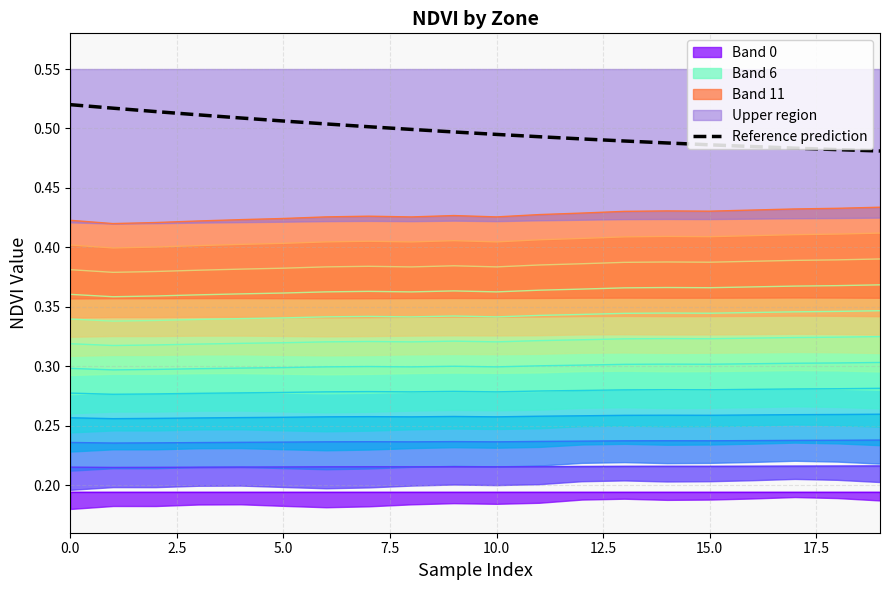

Reading left to right, list all the values displayed in this chart.

0.5	0.5	0.5	0.5	0.5	0.5	0.5	0.5	0.5	0.5	0.5	0.5	0.5	0.5	0.5	0.5	0.5	0.5	0.5	0.5